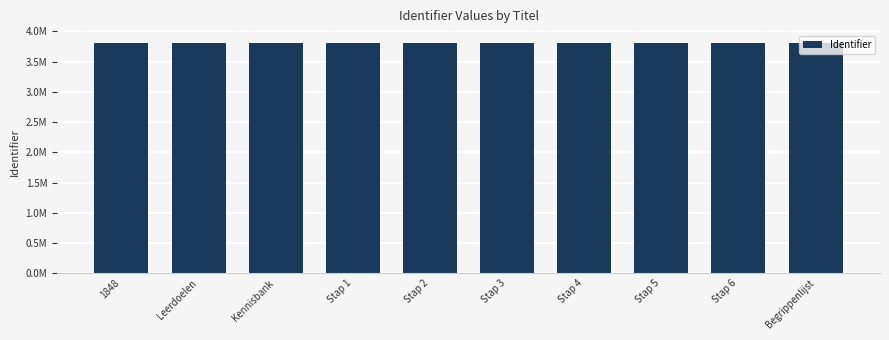

What is the label of the 7th bar from the left?

Stap 4